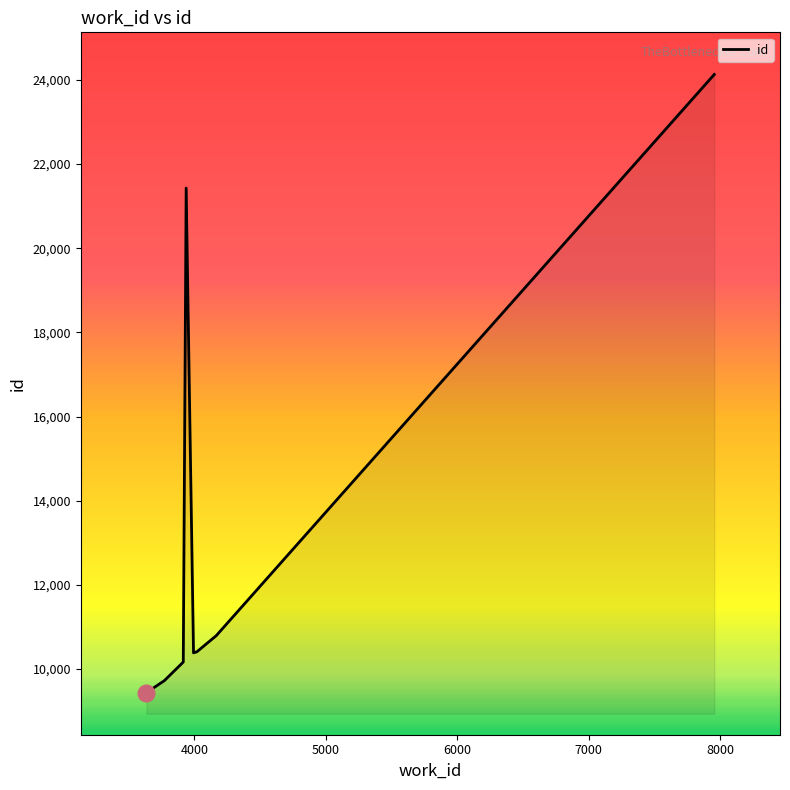

What is the greatest value displayed?

24130